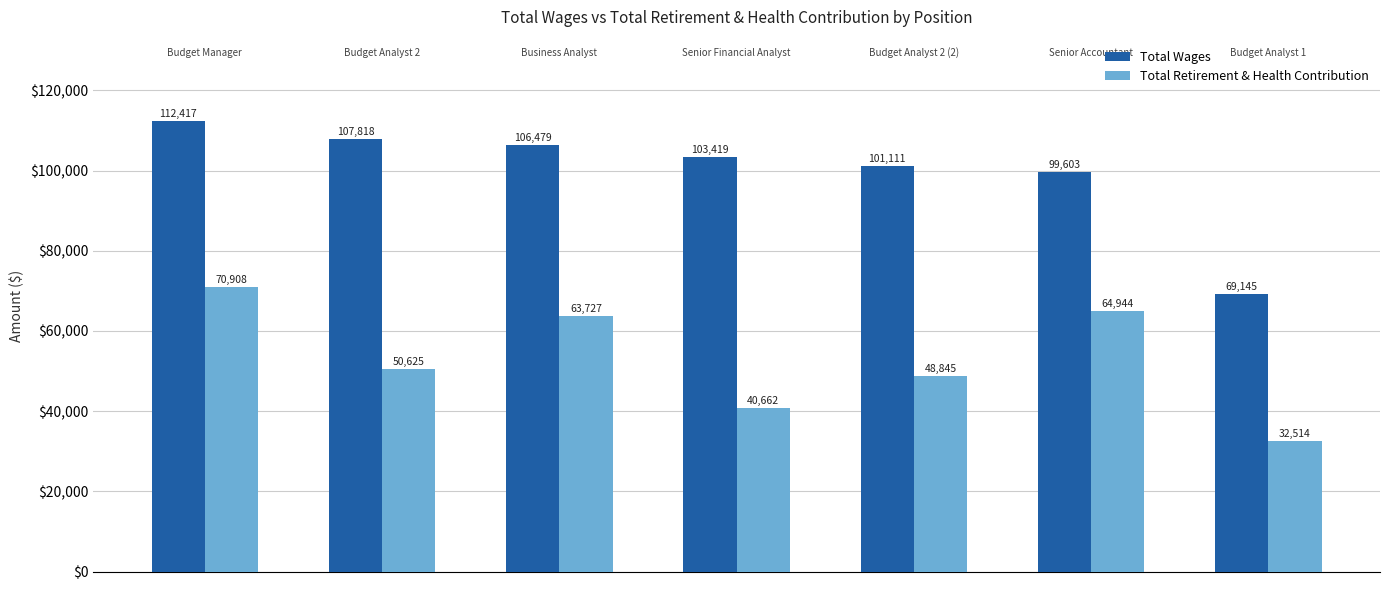

Reading left to right, list all the values displayed in this chart.

Total Wages: 112417	107818	106479	103419	101111	99603	69145
Total Retirement & Health Contribution: 70908	50625	63727	40662	48845	64944	32514